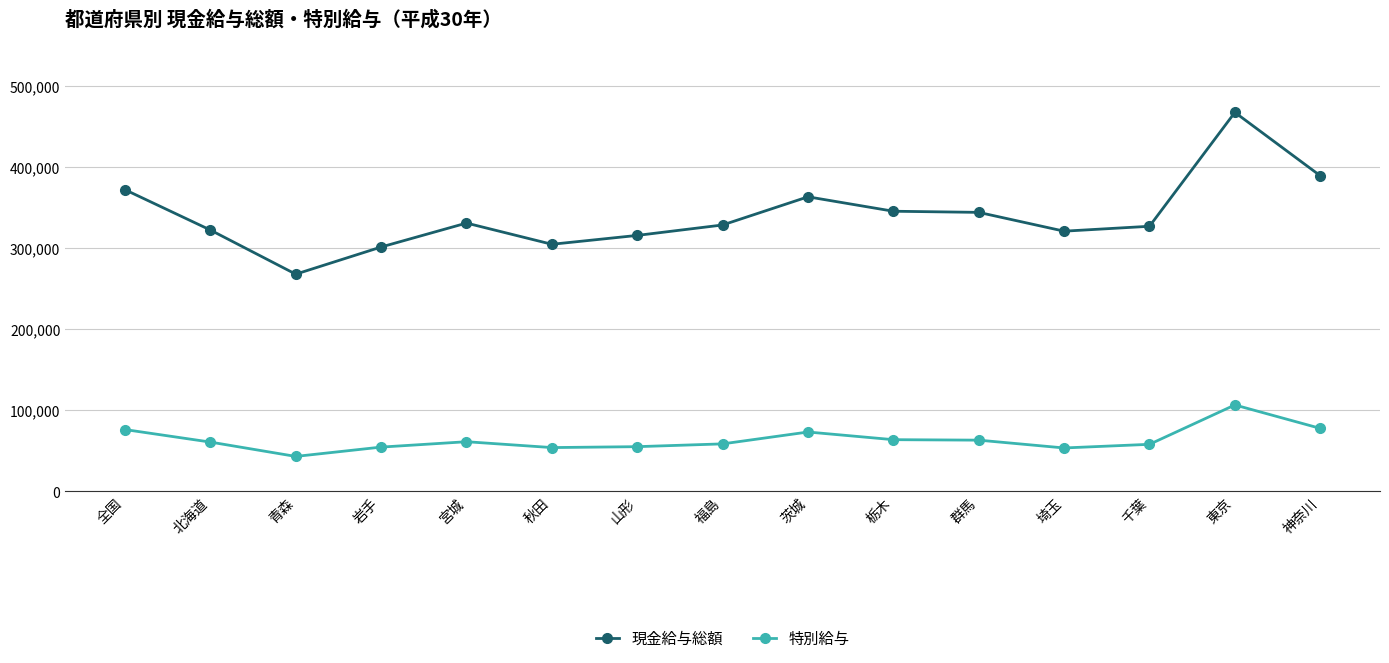

True or false: 現金給与総額 has more than 1 interior local peaks.

True